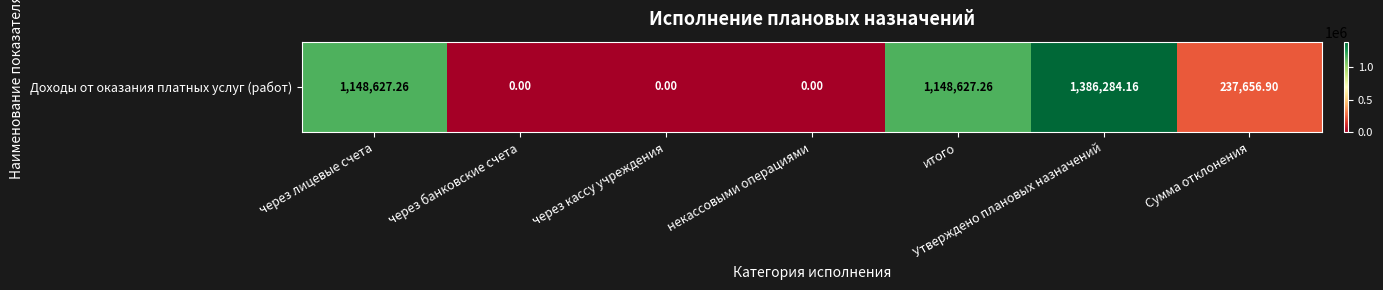

Rank the categories by value from lowest to highest.

через банковские счета, через кассу учреждения, некассовыми операциями, Сумма отклонения, через лицевые счета, итого, Утверждено плановых назначений